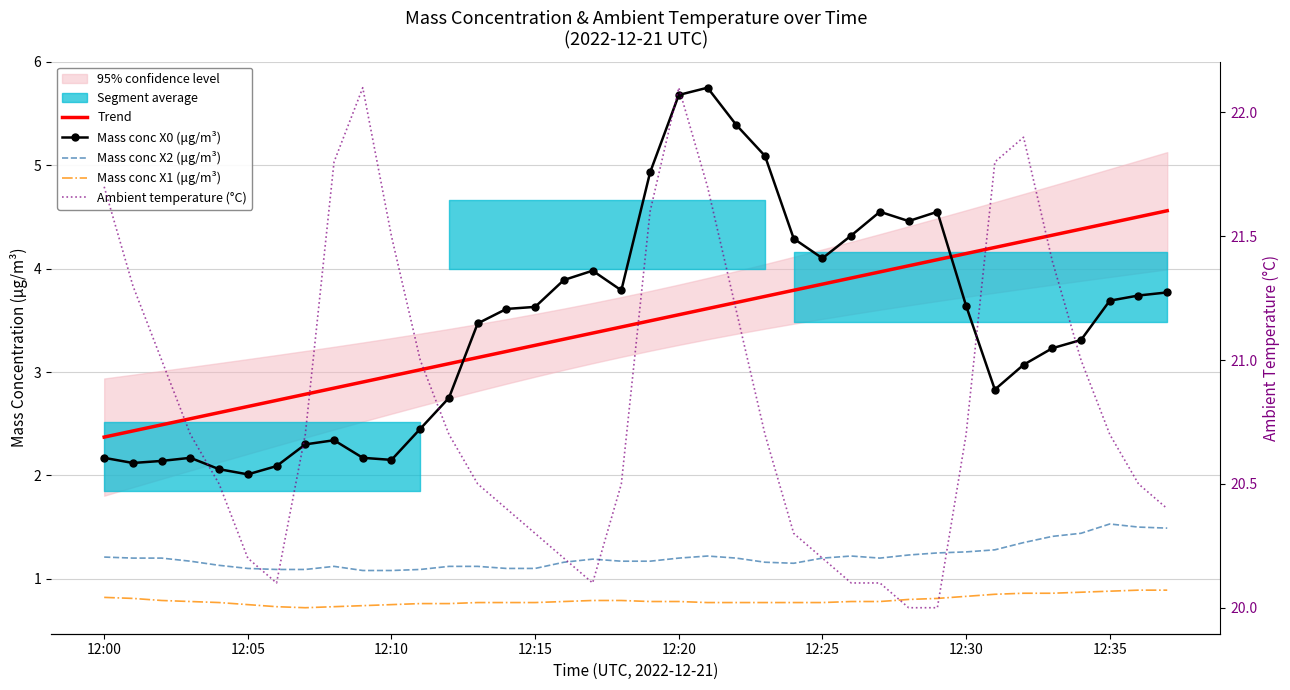

True or false: Mass conc X2 (μg/m³) has a value of 1.2 at 22.

True